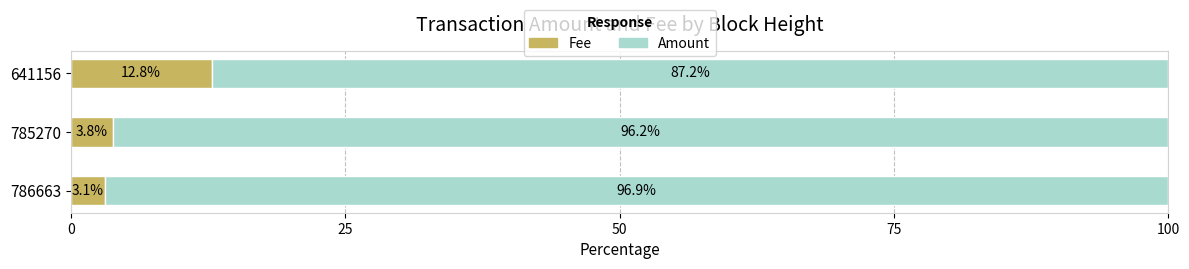

Where is Fee nearest to the value 7?

785270